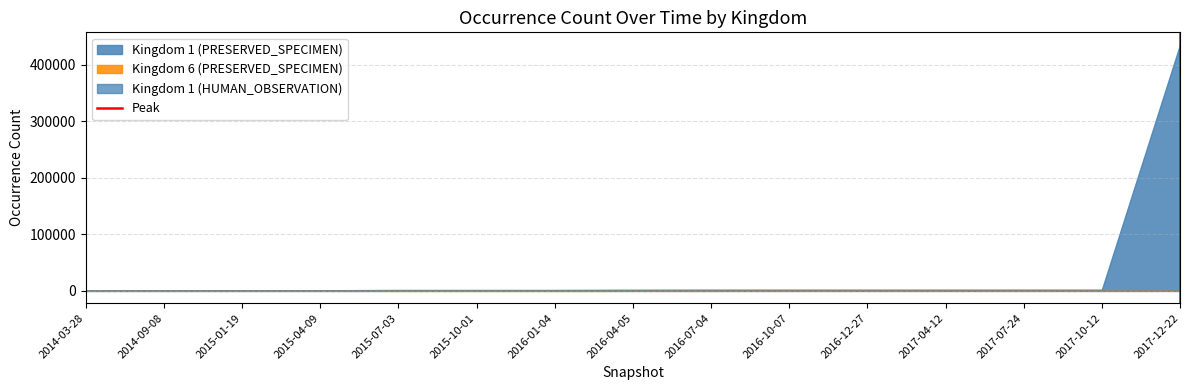

Which series has the widest spread of values?

Kingdom 1 (PRESERVED_SPECIMEN)